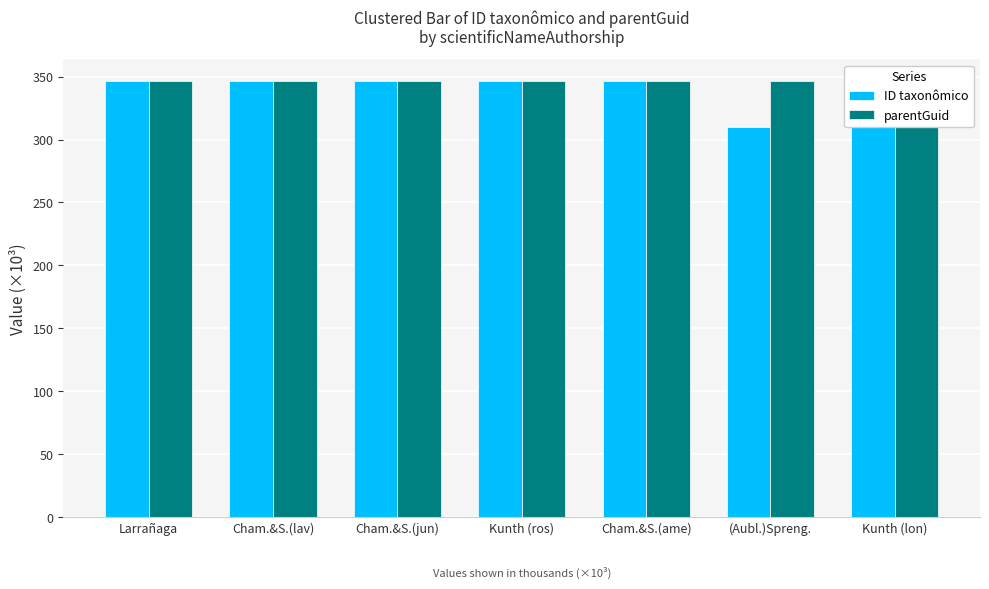

Reading right to left, list all the values displayed in this chart.

ID taxonômico: Kunth (lon)=346.4	(Aubl.)Spreng.=309.6	Cham.&S.(ame)=346.4	Kunth (ros)=346.4	Cham.&S.(jun)=346.4	Cham.&S.(lav)=346.4	Larrañaga=346.4
parentGuid: Kunth (lon)=346.4	(Aubl.)Spreng.=346.4	Cham.&S.(ame)=346.4	Kunth (ros)=346.4	Cham.&S.(jun)=346.4	Cham.&S.(lav)=346.4	Larrañaga=346.4